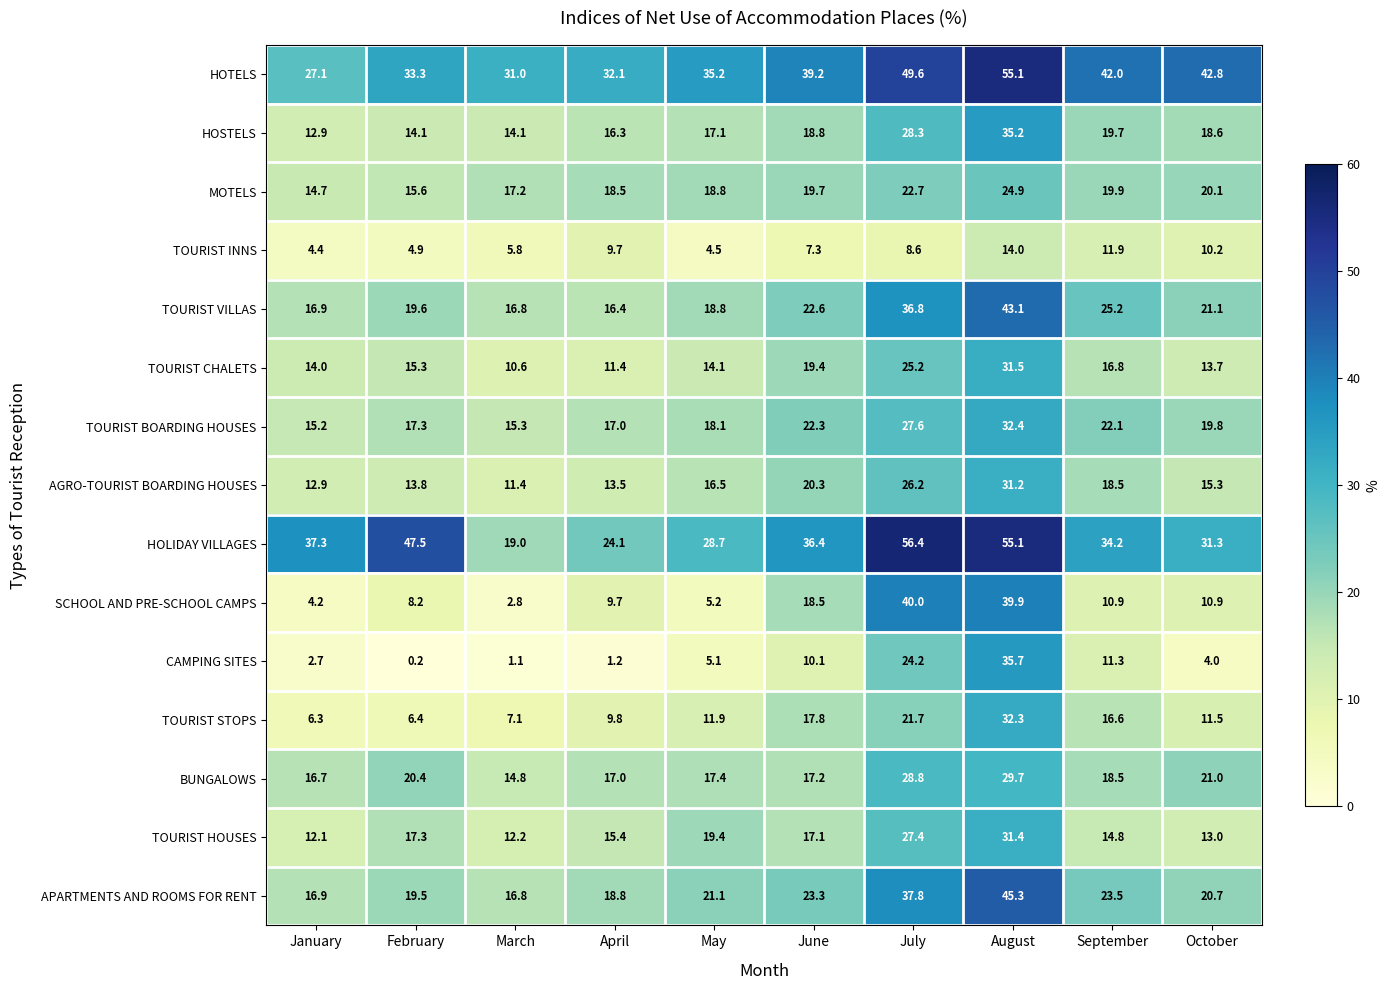

At which category is the sum across all series the highest?

August